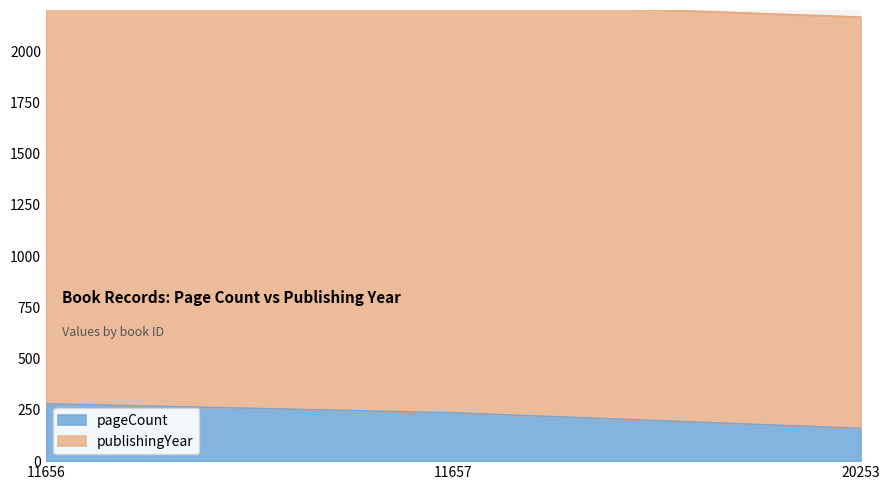

List the labels in order of value, smallest first.

20253, 11657, 11656